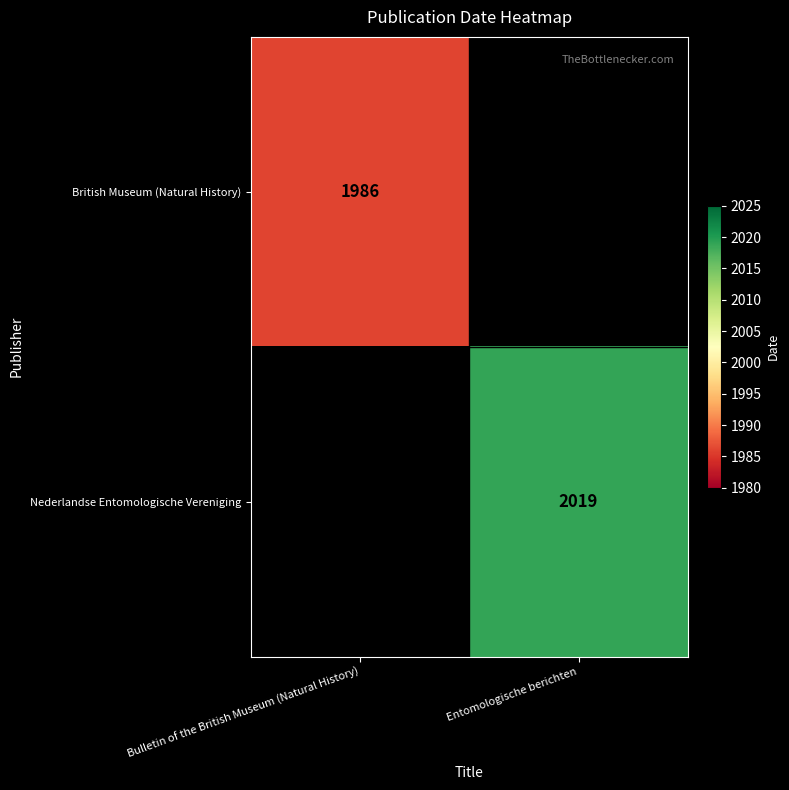

At how many categories does at least one series exceed 870?

2